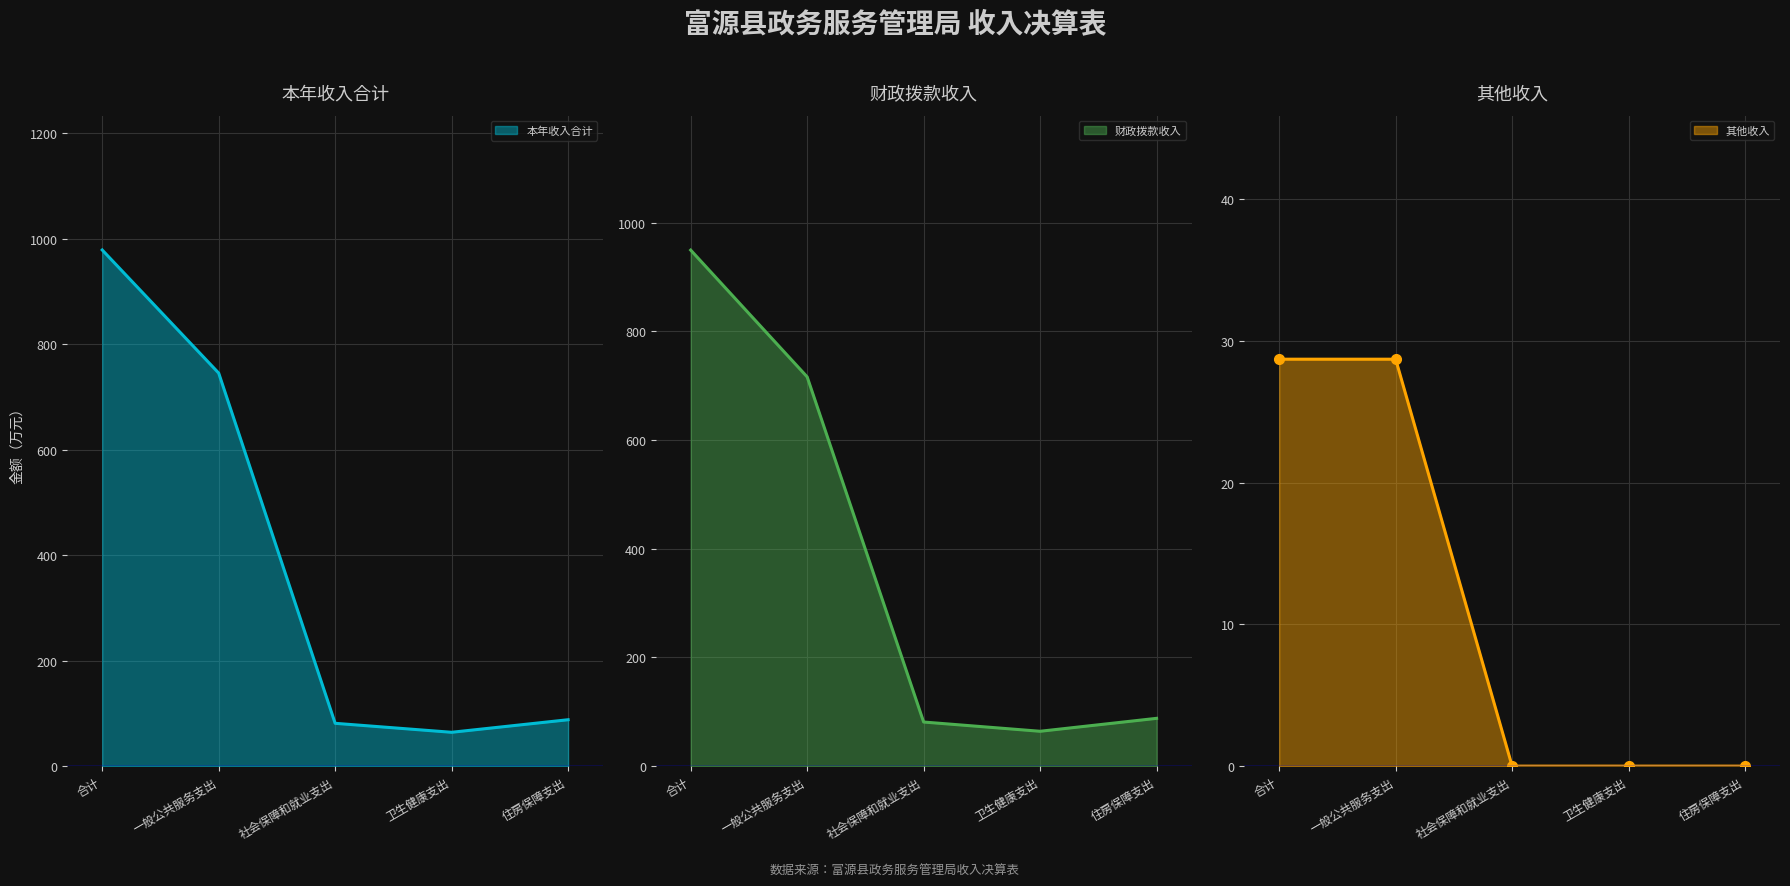

Which has a higher value, 住房保障支出 or 社会保障和就业支出?

住房保障支出